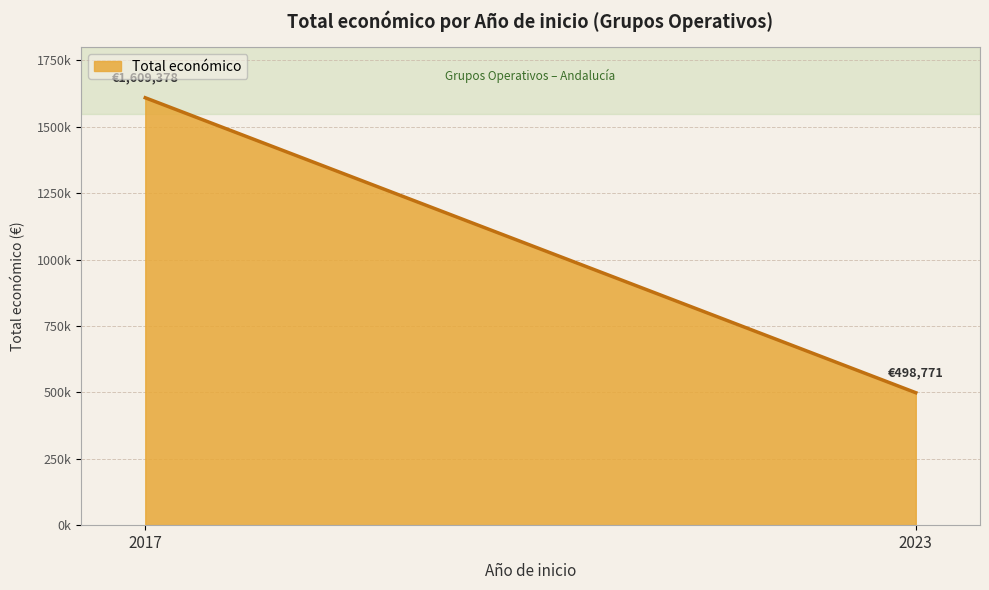

Does the chart have visible grid lines?

Yes